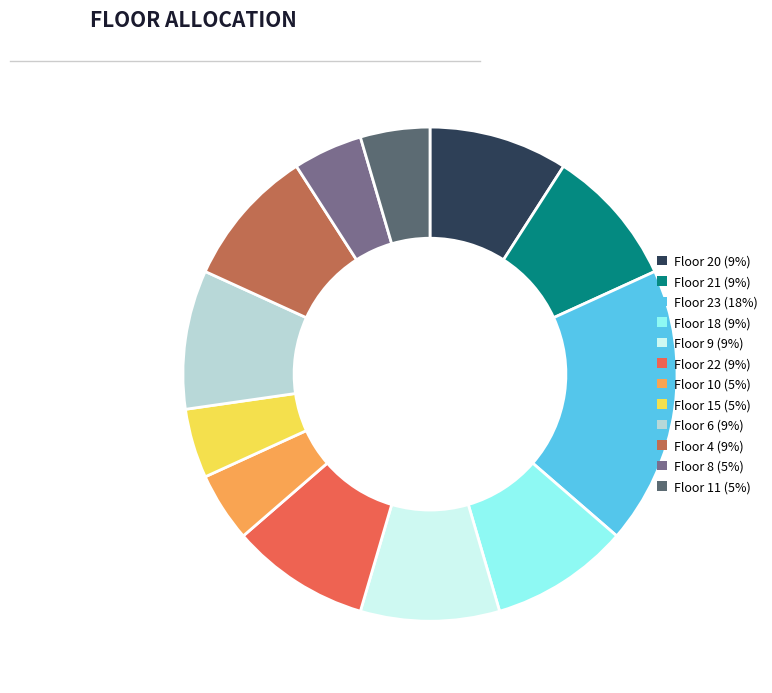

The Floor 10 (5%) slice represents 15% of the pie. True or false?

False